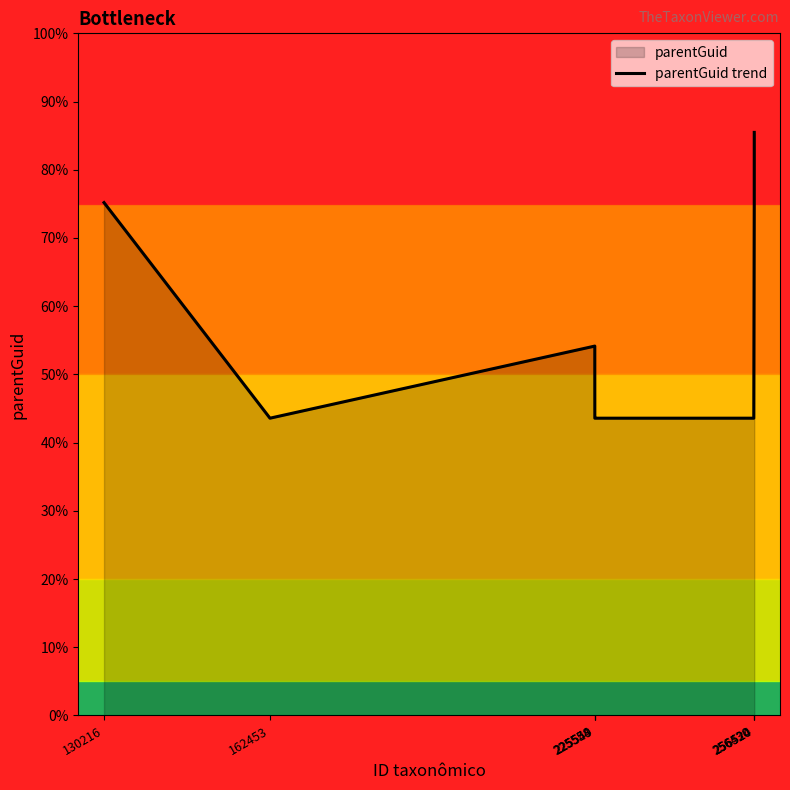

How many lines are shown in the chart?

1